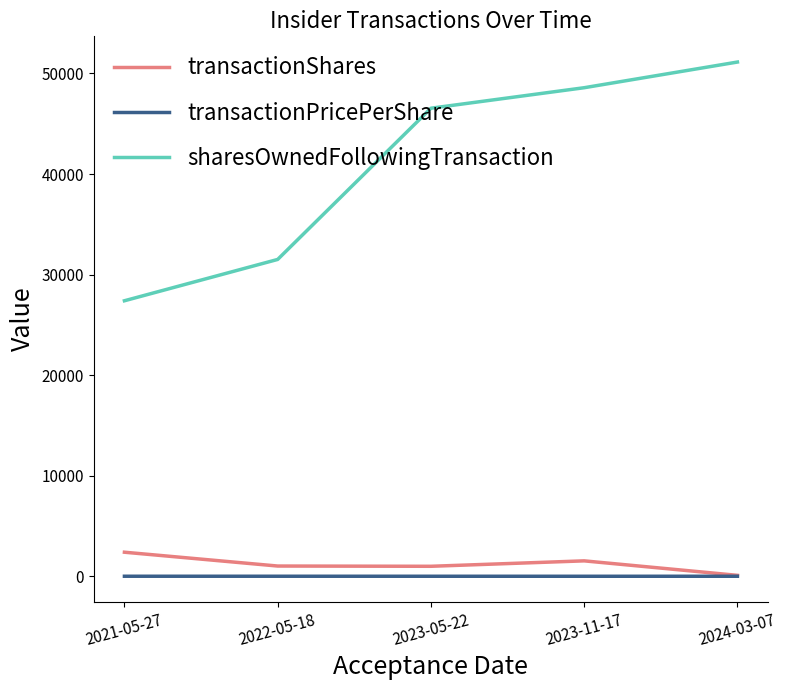

Rank the series by their maximum value, from lowest to highest.

transactionPricePerShare, transactionShares, sharesOwnedFollowingTransaction